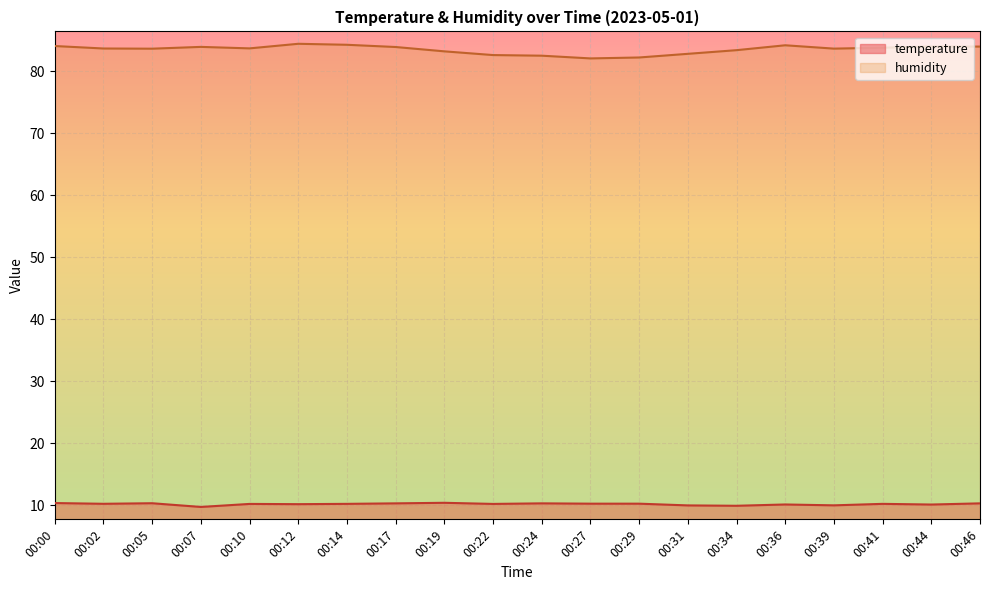

Reading right to left, list all the values displayed in this chart.

temperature: 00:46=10.3	00:44=10.1	00:41=10.2	00:39=10.0	00:36=10.1	00:34=9.9	00:31=10.0	00:29=10.2	00:27=10.2	00:24=10.3	00:22=10.2	00:19=10.4	00:17=10.3	00:14=10.2	00:12=10.2	00:10=10.2	00:07=9.7	00:05=10.3	00:02=10.2	00:00=10.3
humidity: 00:46=84.0	00:44=84.0	00:41=83.8	00:39=83.7	00:36=84.2	00:34=83.4	00:31=82.8	00:29=82.2	00:27=82.1	00:24=82.5	00:22=82.6	00:19=83.2	00:17=83.9	00:14=84.3	00:12=84.5	00:10=83.7	00:07=84.0	00:05=83.7	00:02=83.7	00:00=84.1